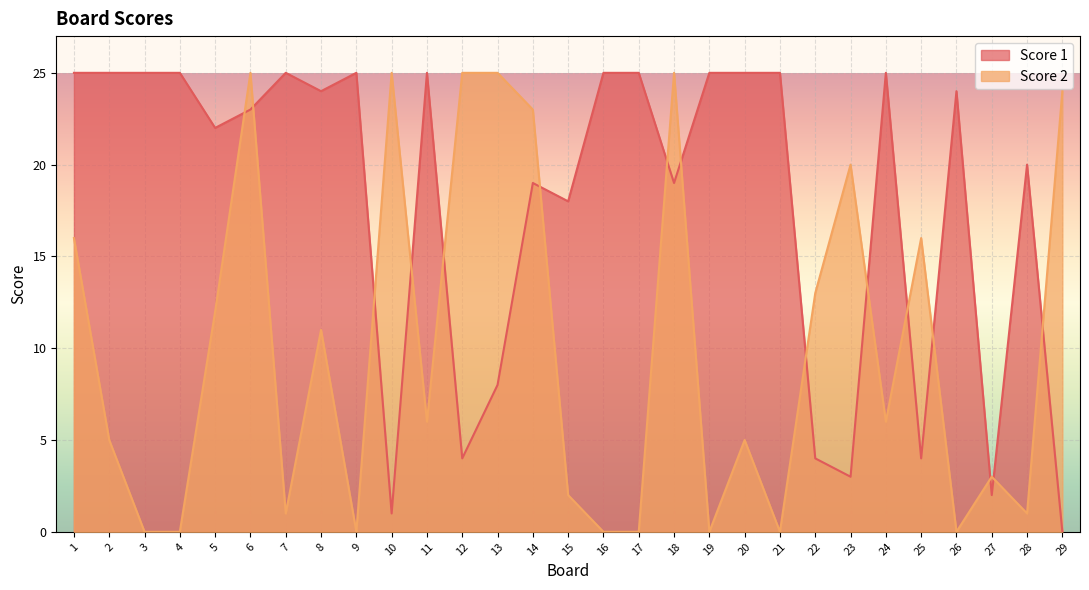

What are all the series names shown in the legend?

Score 1, Score 2